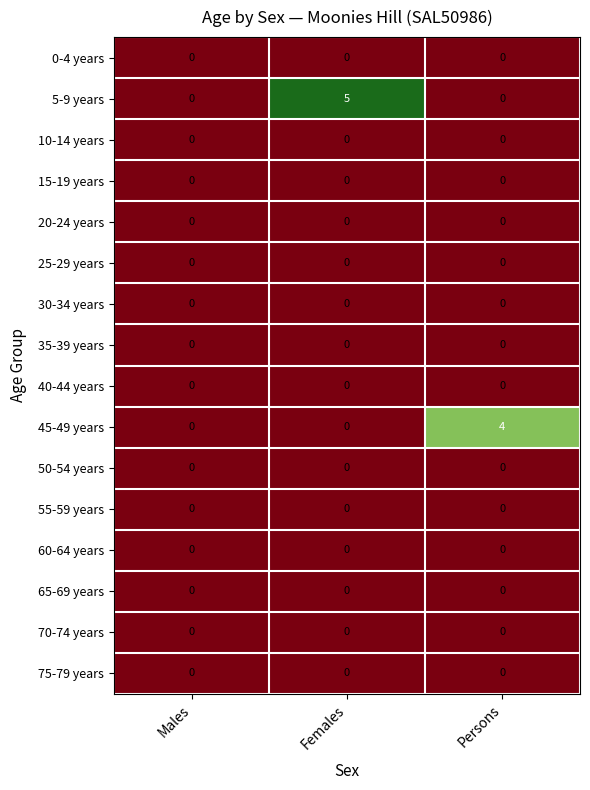

The value of 65-69 years at Persons is 0. True or false?

True